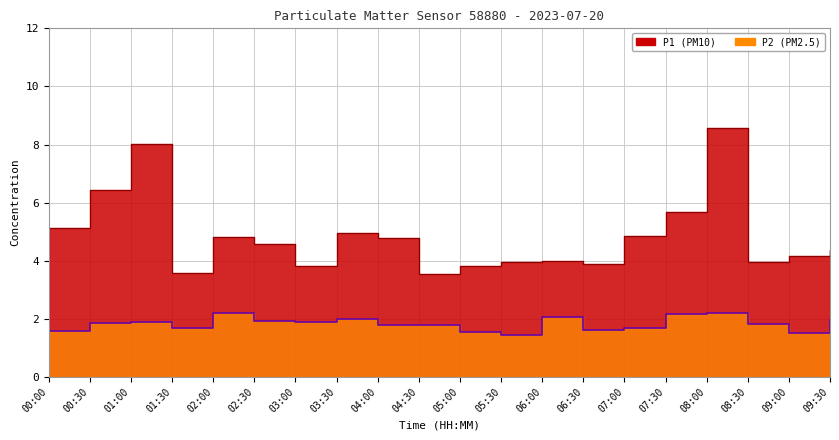

What value does the P2 series have at 05:30?

1.4